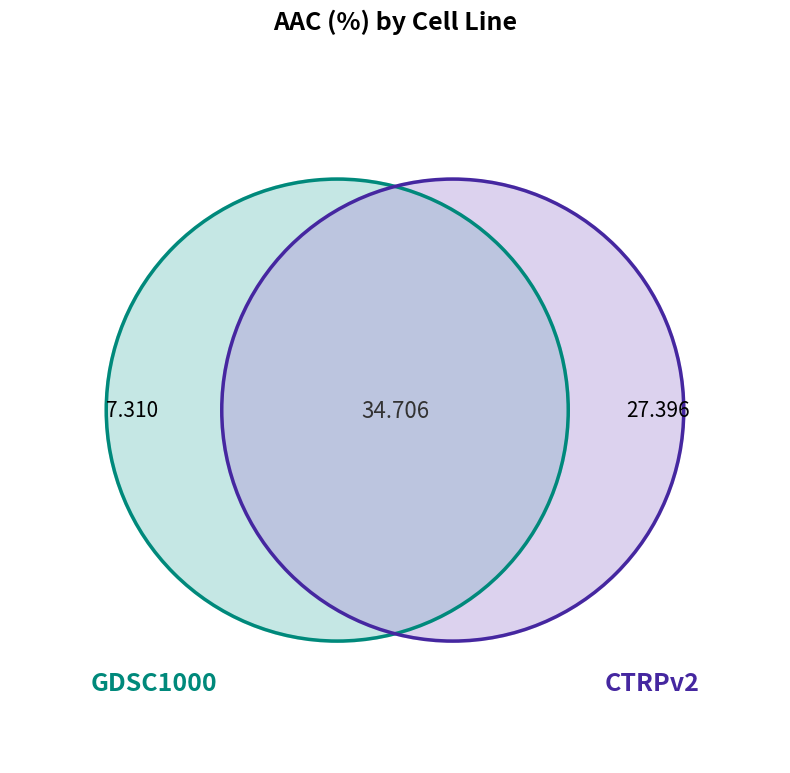

Is it true that GDSC1000 is 16% of the pie?

False